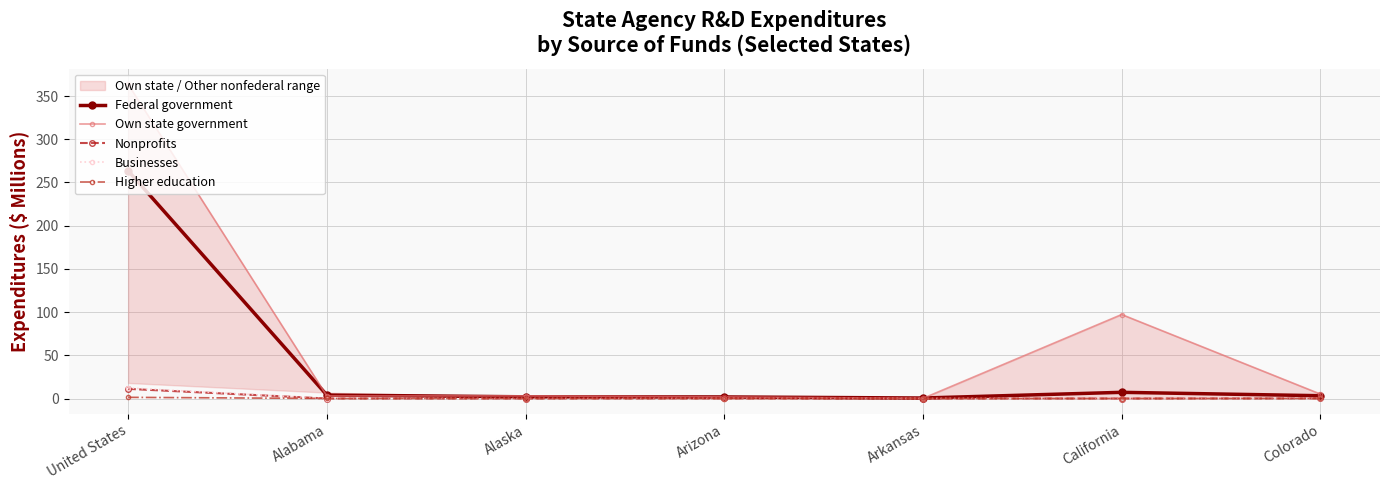

Reading left to right, what are all the values shown in this chart?

Federal government: 263.6	4.0	2.0	1.8	0.6	7.1	3.2
Own state government: 363.7	3.0	3.0	1.8	0.2	97.2	5.1
Nonprofits: 11.1	0.0	0.0	0.1	0.0	0.0	0.1
Businesses: 12.2	0.0	0.0	0.0	0.0	0.0	0.1
Higher education: 1.4	0.0	0.0	0.0	0.0	0.0	0.0